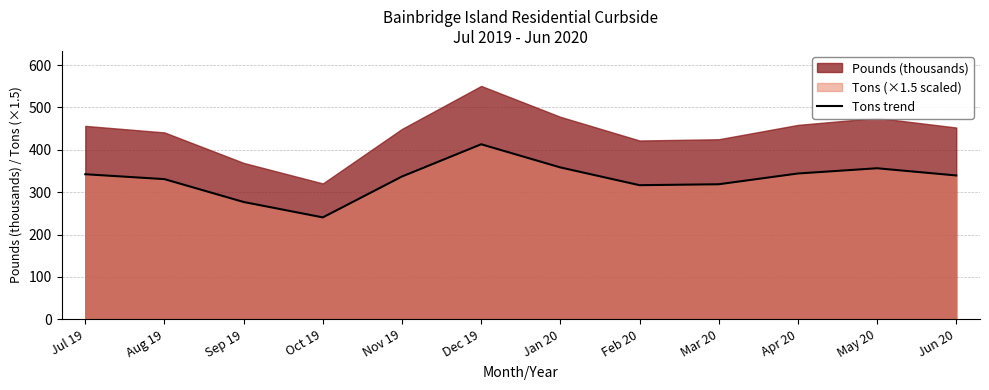

At which label does the data first exceed 339?

Jul 19